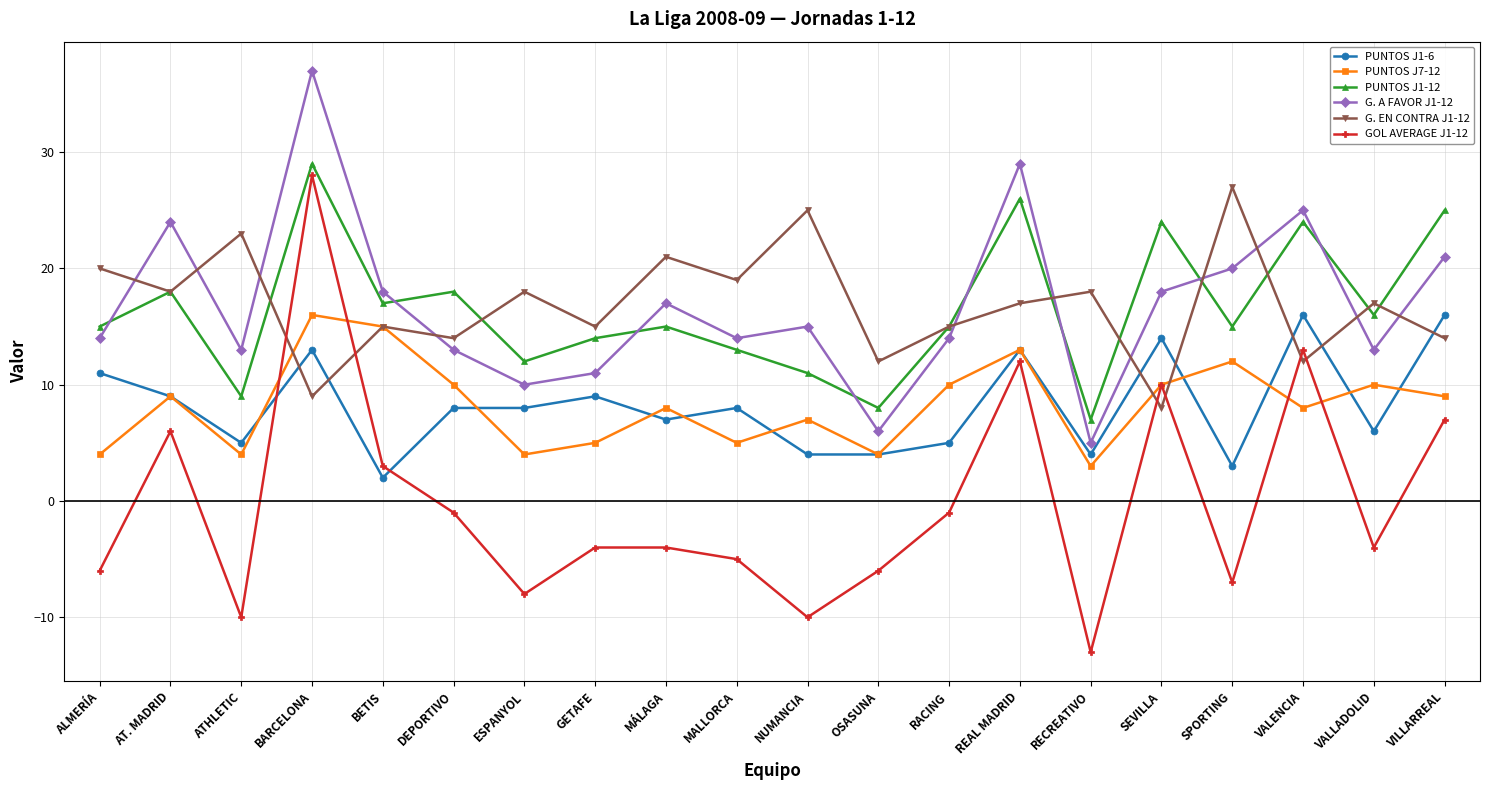

What position from the right is REAL MADRID?

7